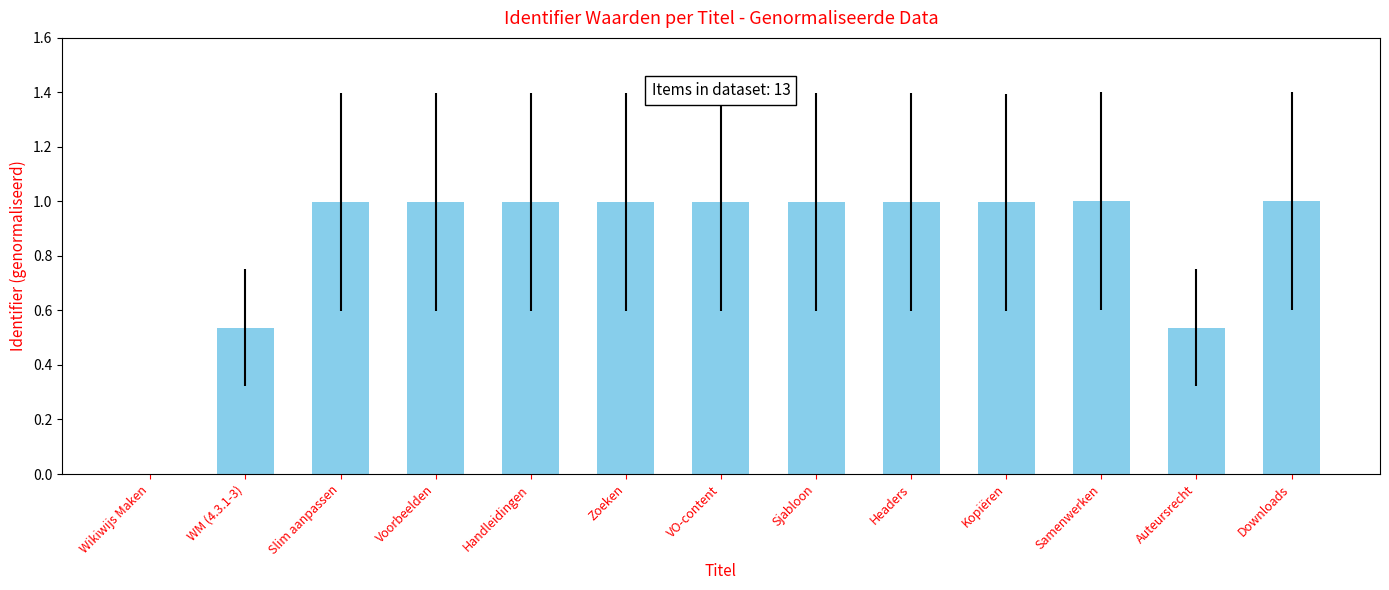

Between Auteursrecht and VO-content, which is larger?

VO-content